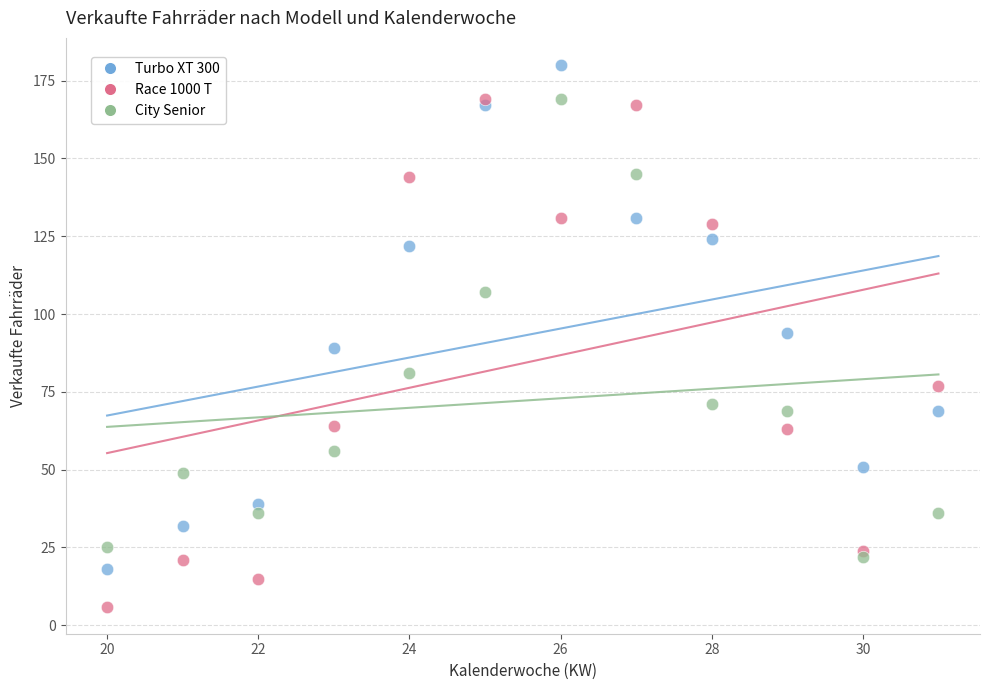

Across all data points, what is the range of Y values (max minus min)?

174